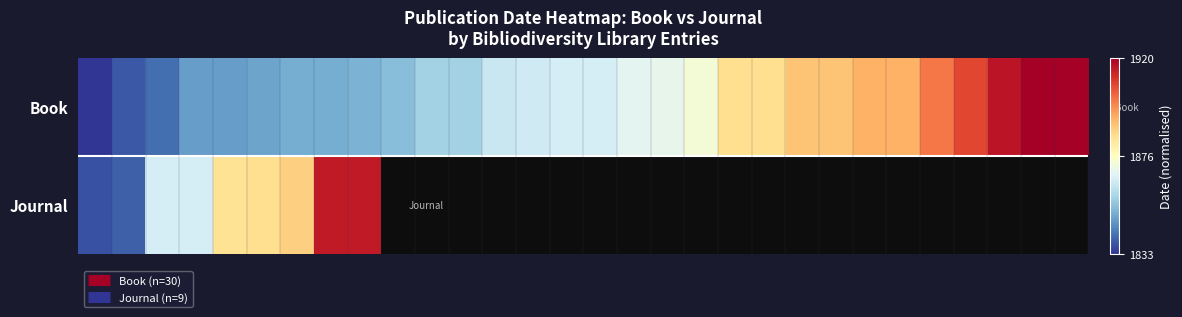

At which category is the sum across all series the highest?

8